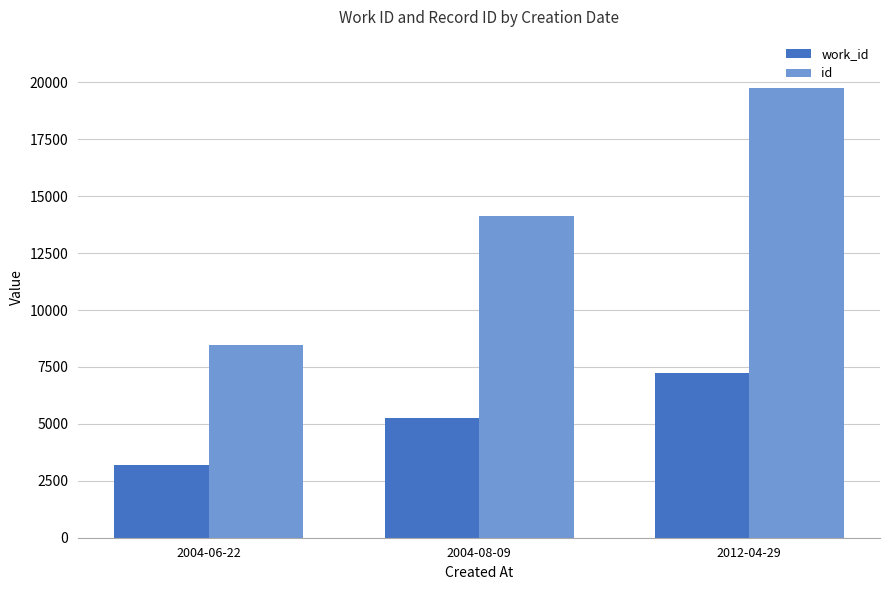

Reading right to left, transcribe all the data shown in this chart.

work_id: 7238	5248	3216
id: 19736	14136	8453